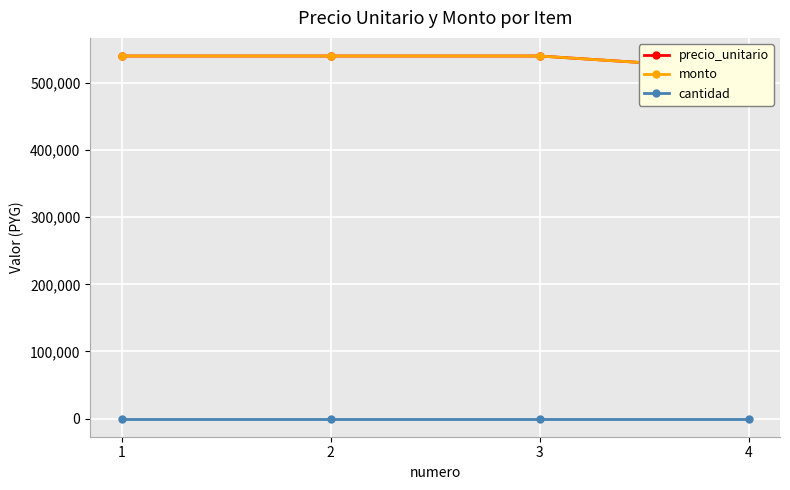

What are all the series names shown in the legend?

precio_unitario, monto, cantidad